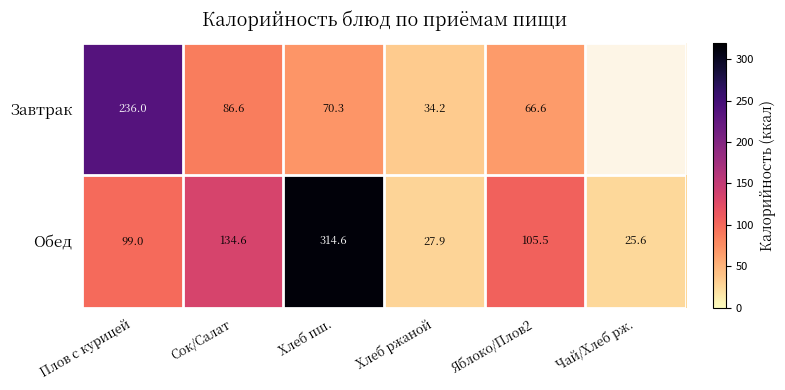

What is the sum of all Обед values?

707.2